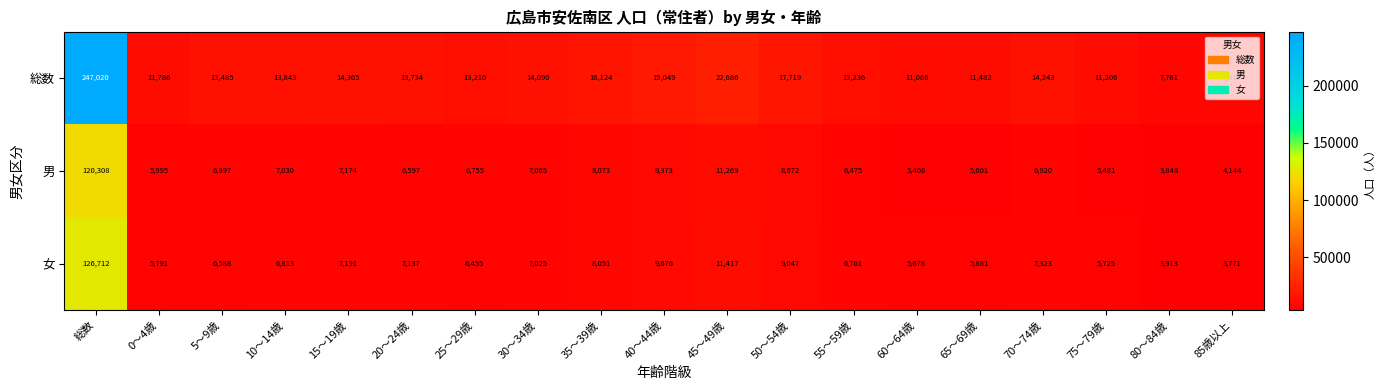

The 男 series shows 158309 at 総数. True or false?

False